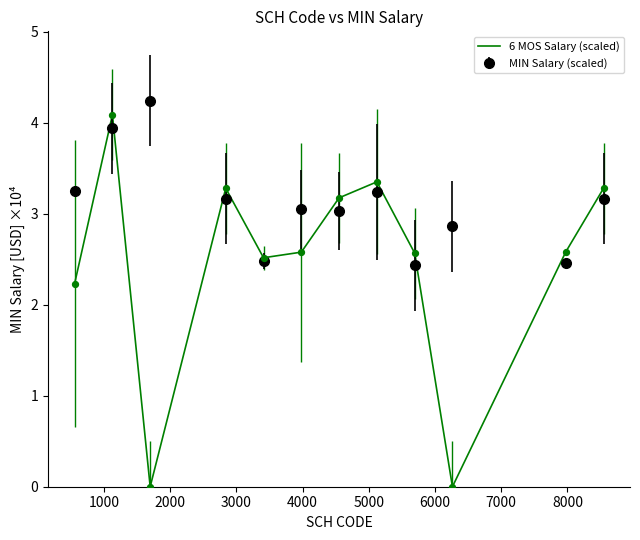

Which series has the largest range (max minus min)?

6 MOS Salary (scaled)